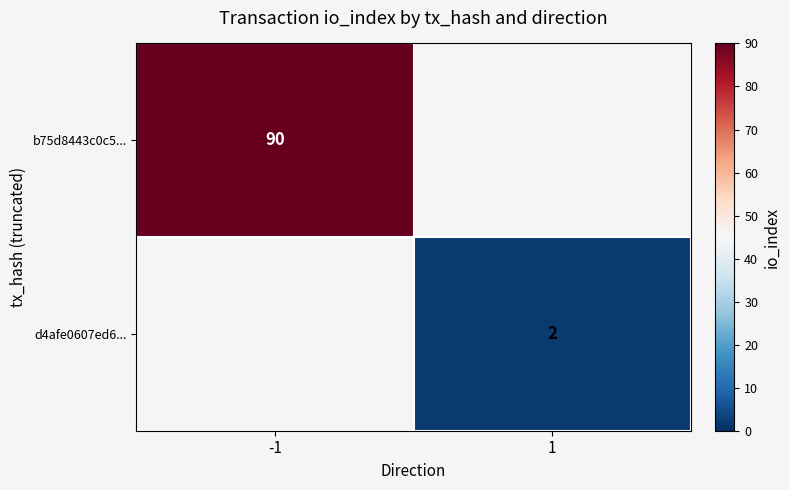

The d4afe0607ed6... series shows 2 at 1. True or false?

True